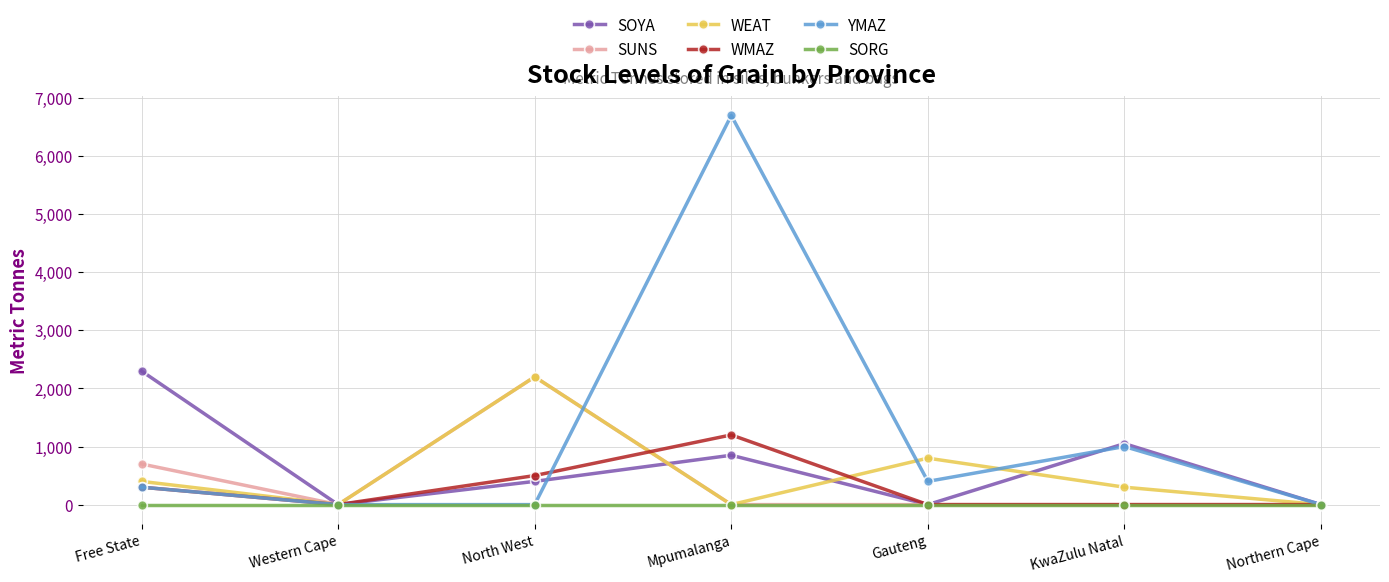

In WMAZ, how many points are higher than both neighbors (excluding endpoints)?

1